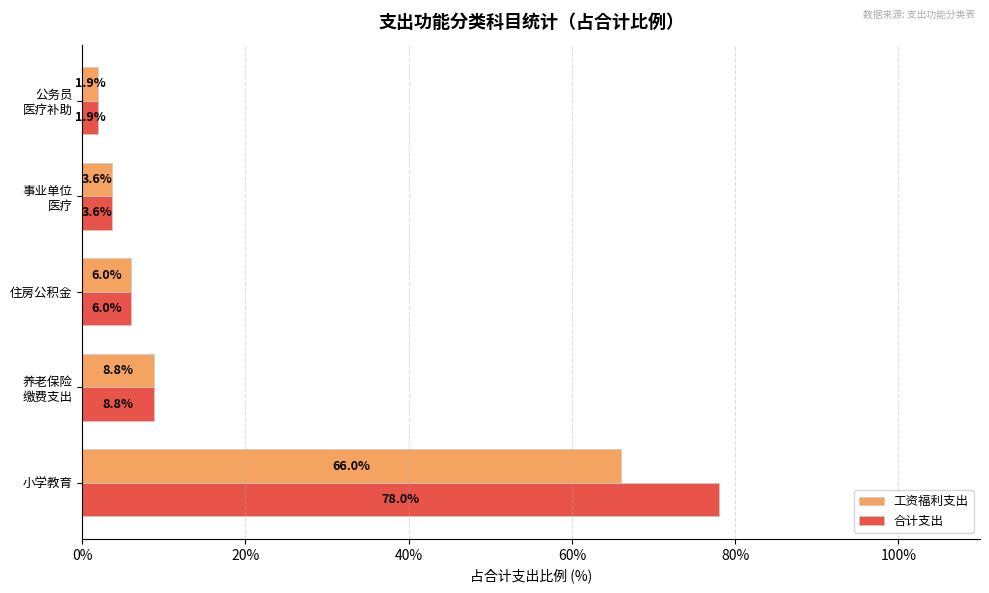

Is it true that 工资福利支出 equals 9.9 at 住房公积金?

False